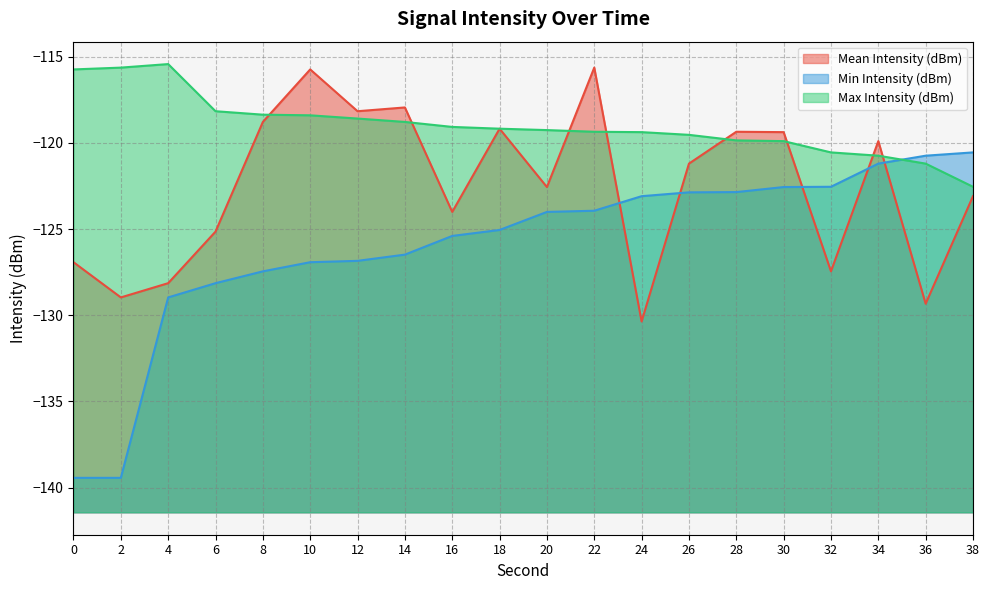

What is the value of the Mean Intensity (dBm) point at the 19th from the left?

-129.3